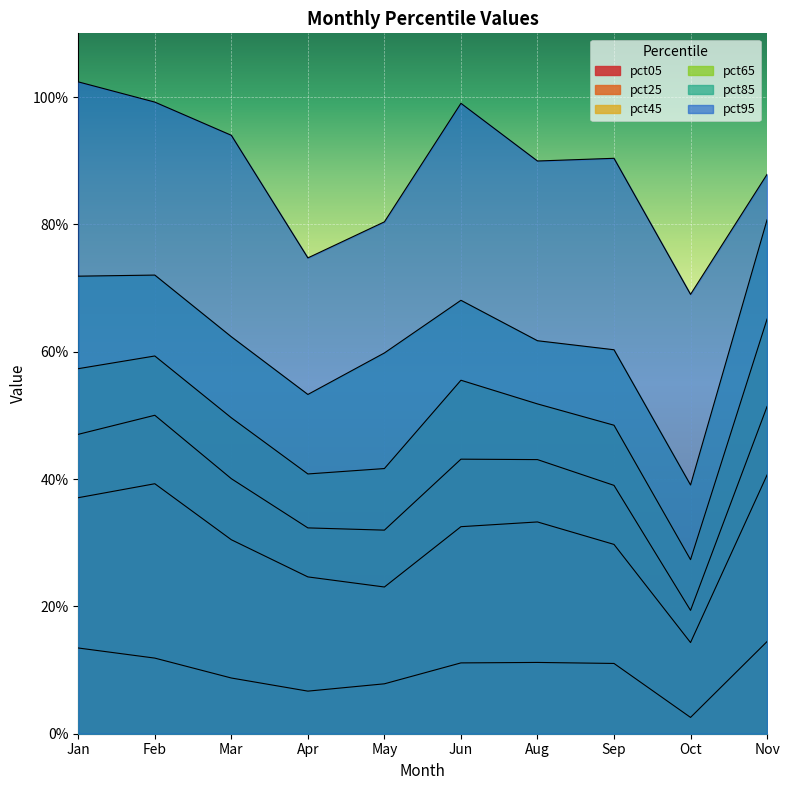

Rank the categories by pct25 value from lowest to highest.

Oct, May, Apr, Sep, Mar, Jun, Aug, Jan, Feb, Nov